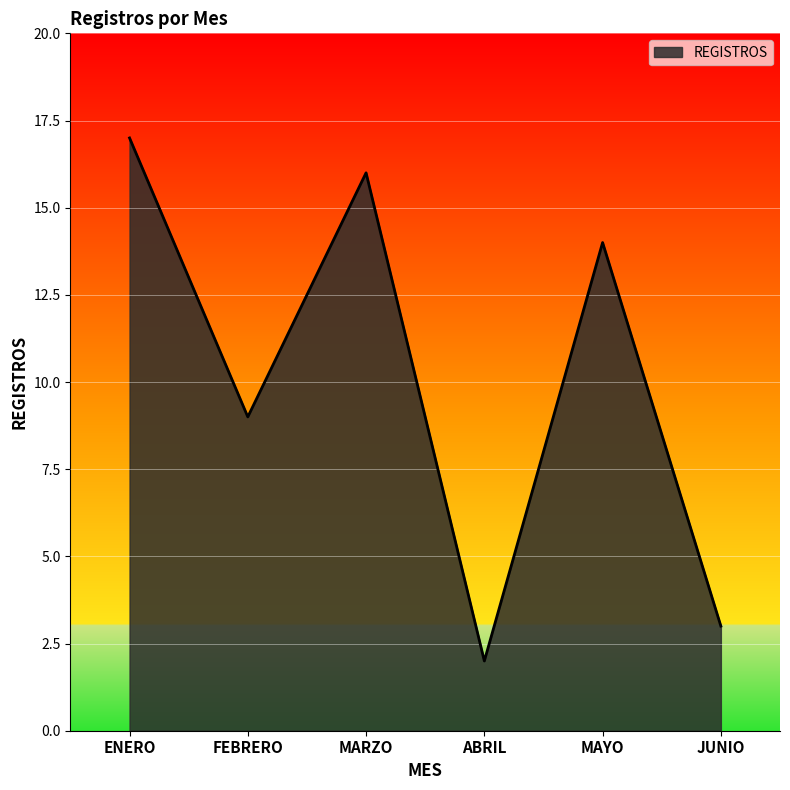

Is it true that the value at MARZO is 16?

True